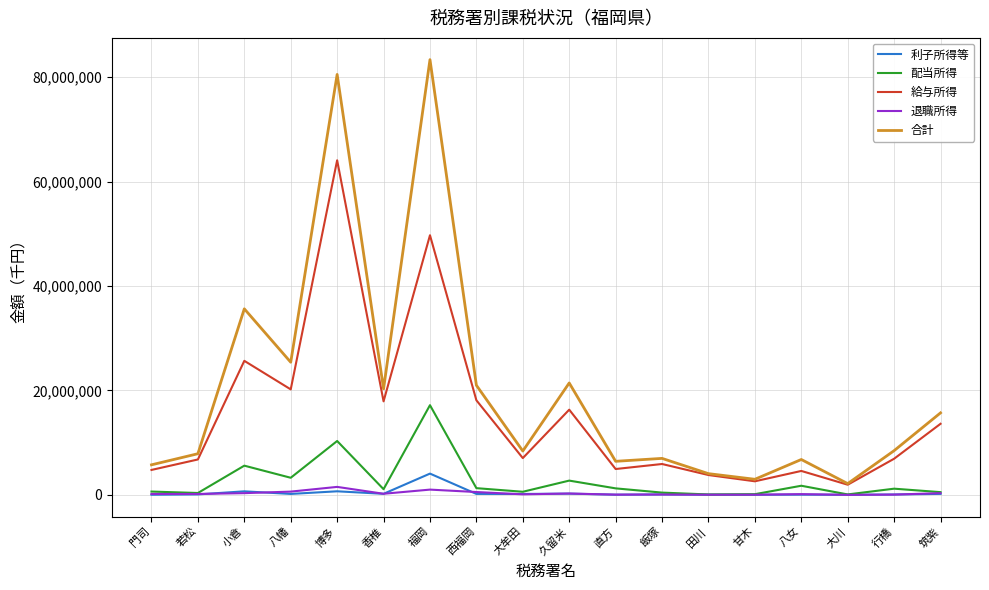

What are all the series names shown in the legend?

利子所得等, 配当所得, 給与所得, 退職所得, 合計